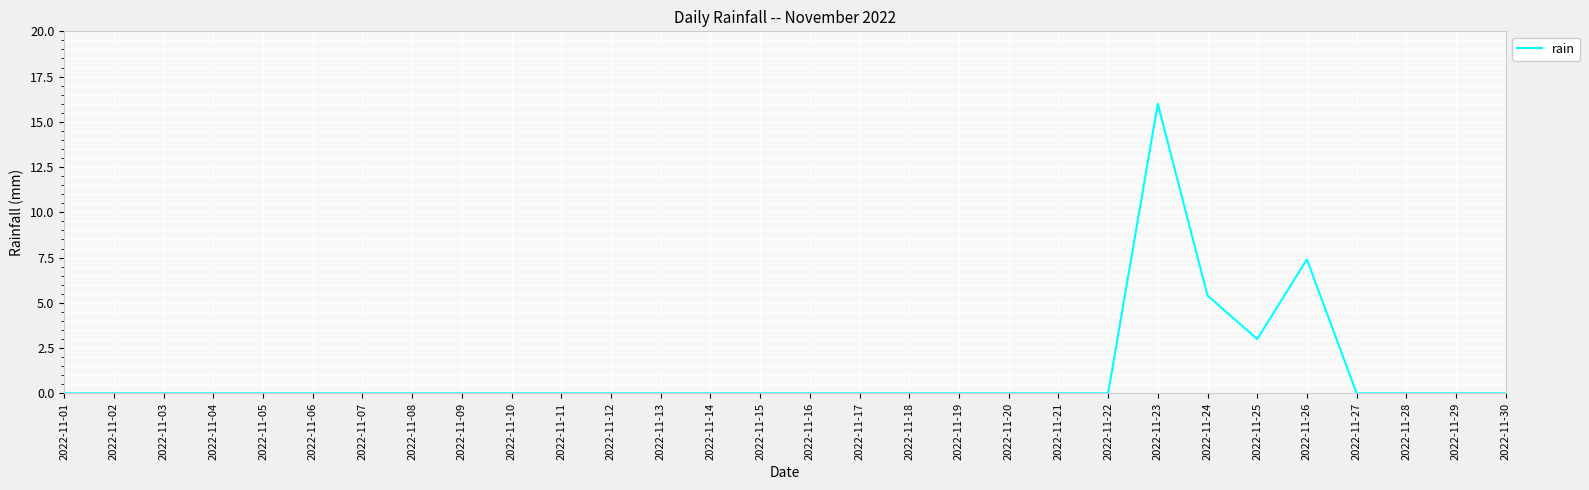

True or false: the data shows 6.6 at 2022-11-04.

False